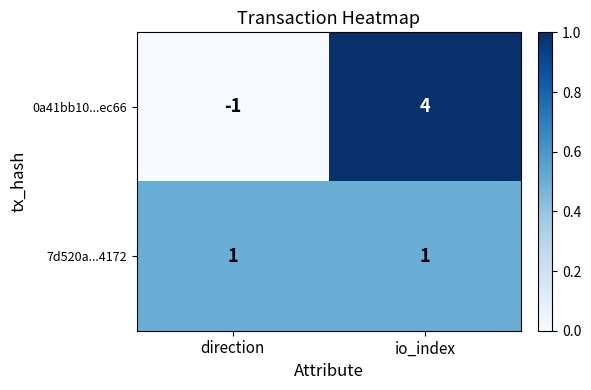

Rank the series at direction from highest to lowest value.

7d520a...4172, 0a41bb10...ec66